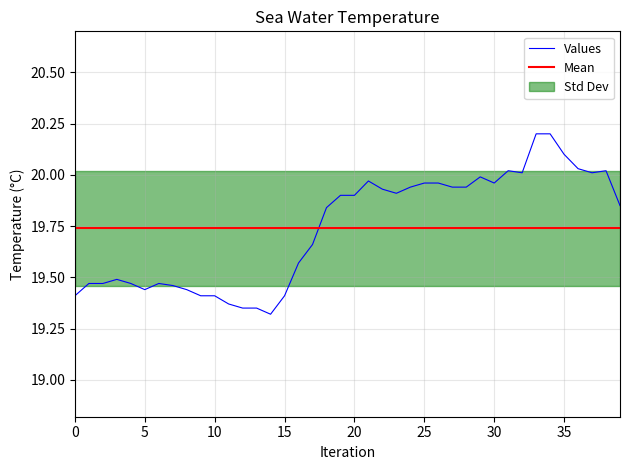

True or false: Values and Mean intersect in this chart.

True